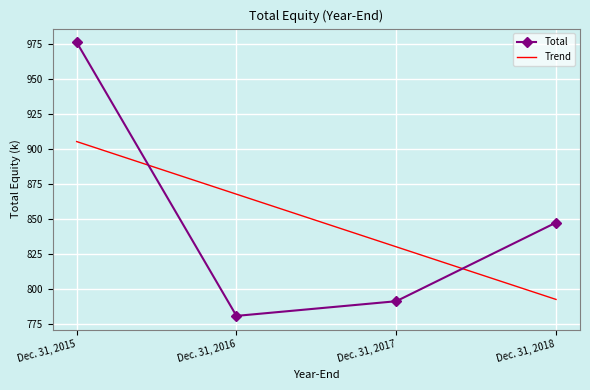

What is the difference between the values at Dec. 31, 2015 and Dec. 31, 2016?

195.4